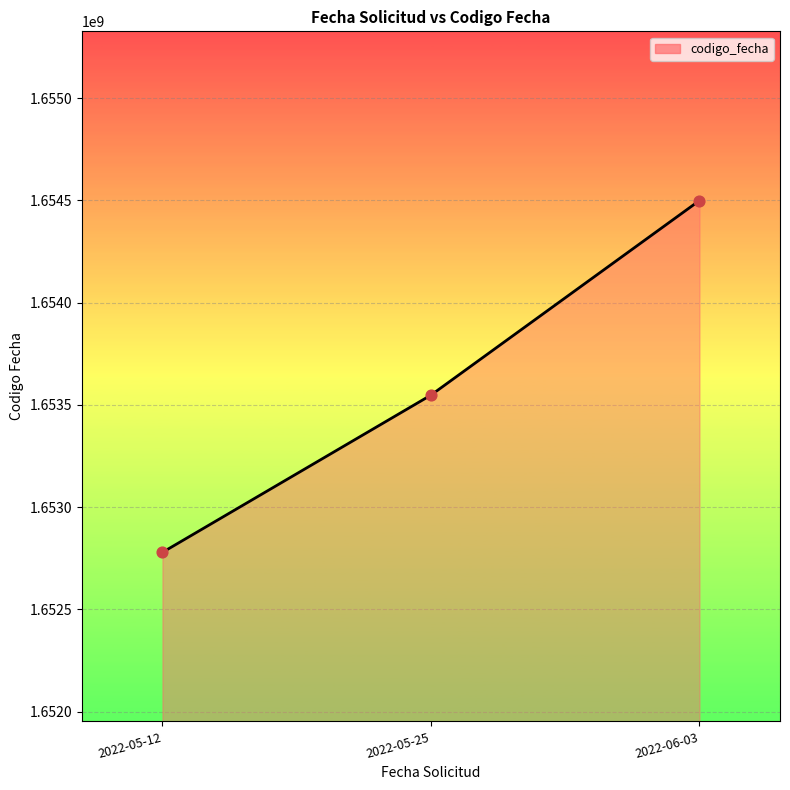

Approximately how many times larger is the value at 2022-05-12 compared to 2022-06-03?

1.0